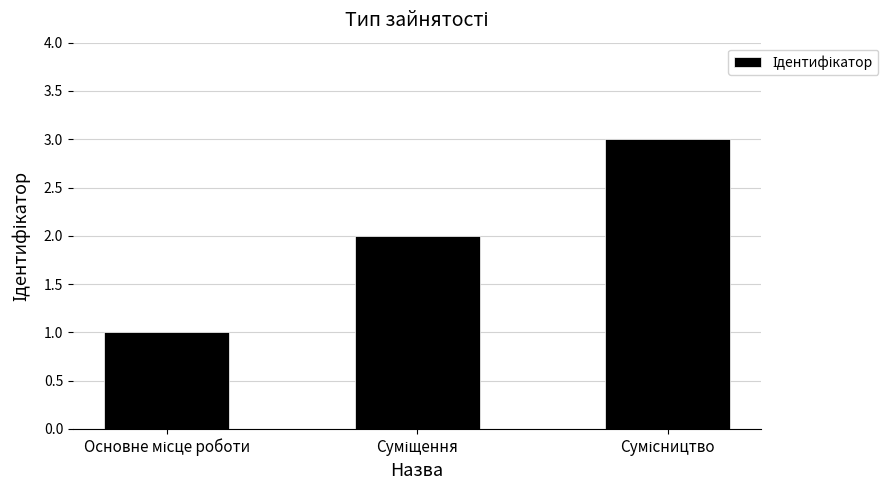

What is the sum of all values?

6